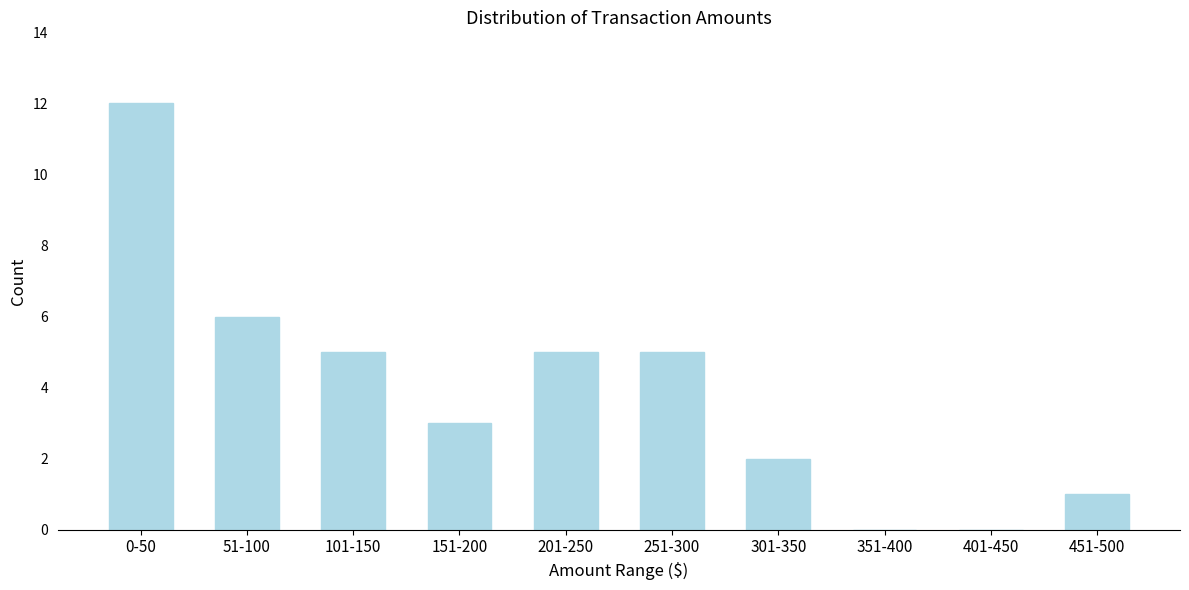

Reading left to right, what are all the values shown in this chart?

0-50=12	51-100=6	101-150=5	151-200=3	201-250=5	251-300=5	301-350=2	351-400=0	401-450=0	451-500=1